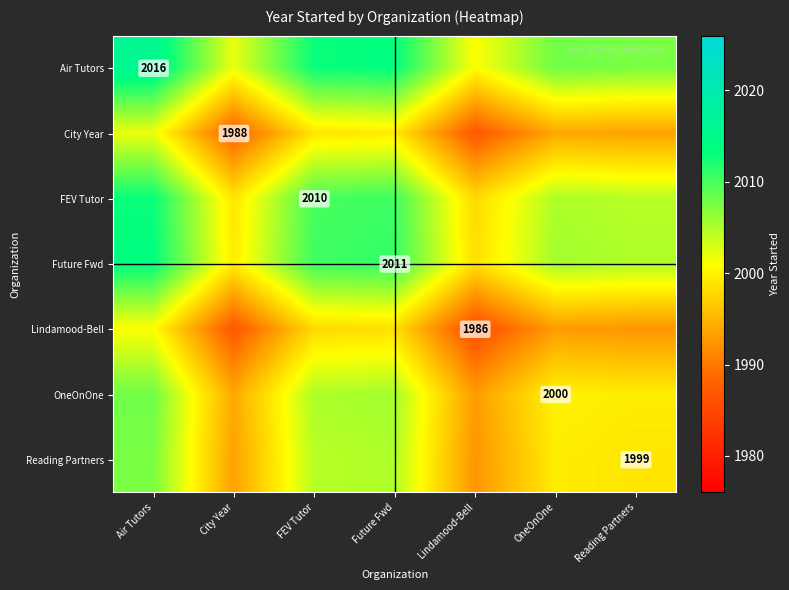

The OneOnOne series shows 2000.0 at OneOnOne. True or false?

True